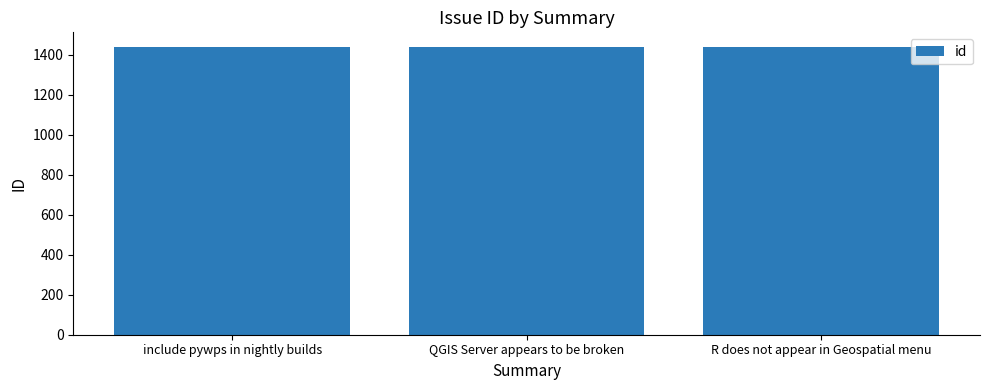

What is the label of the 1st bar from the right?

R does not appear in Geospatial menu